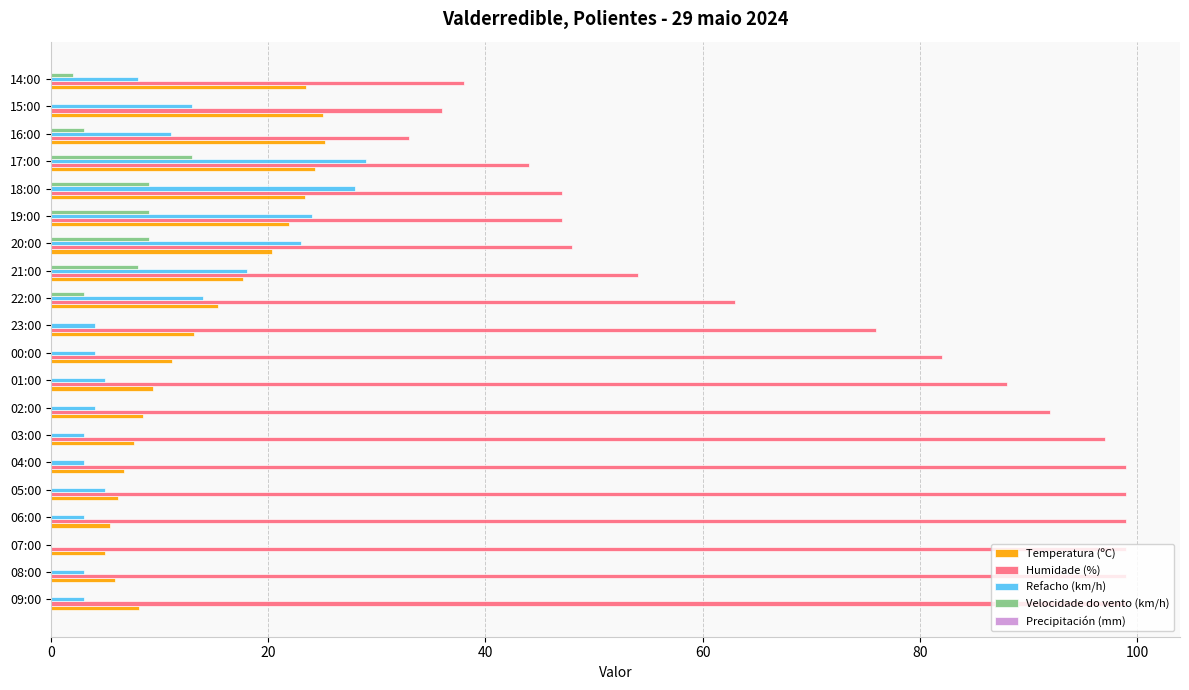

At which label is Humidade (%) closest to 66?

22:00